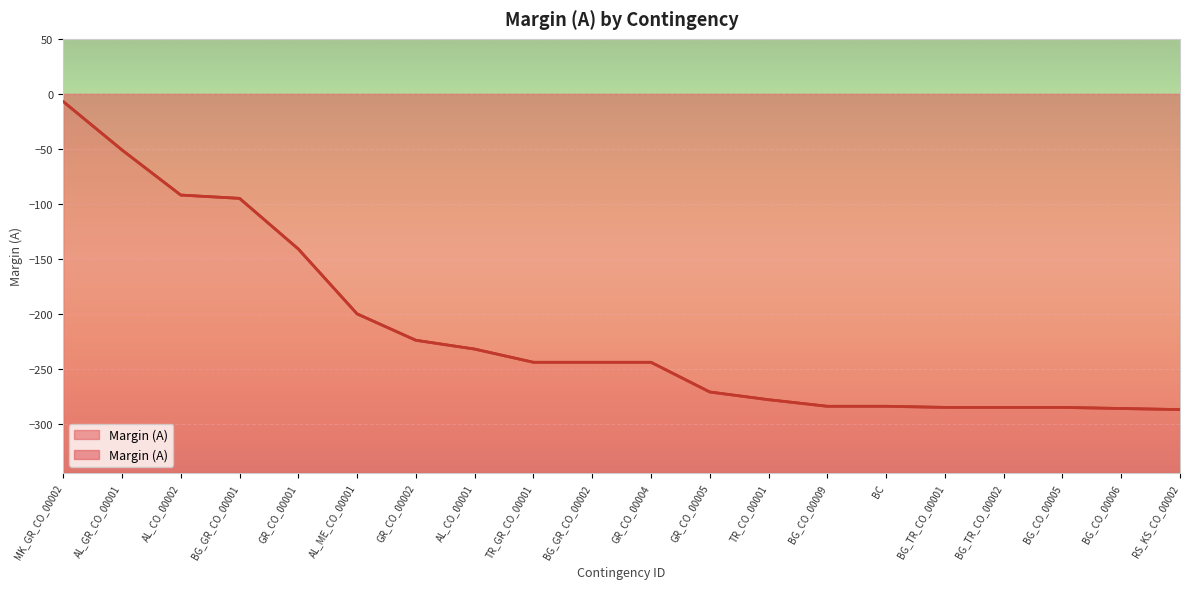

The value at MK_GR_CO_00002 is -12. True or false?

False